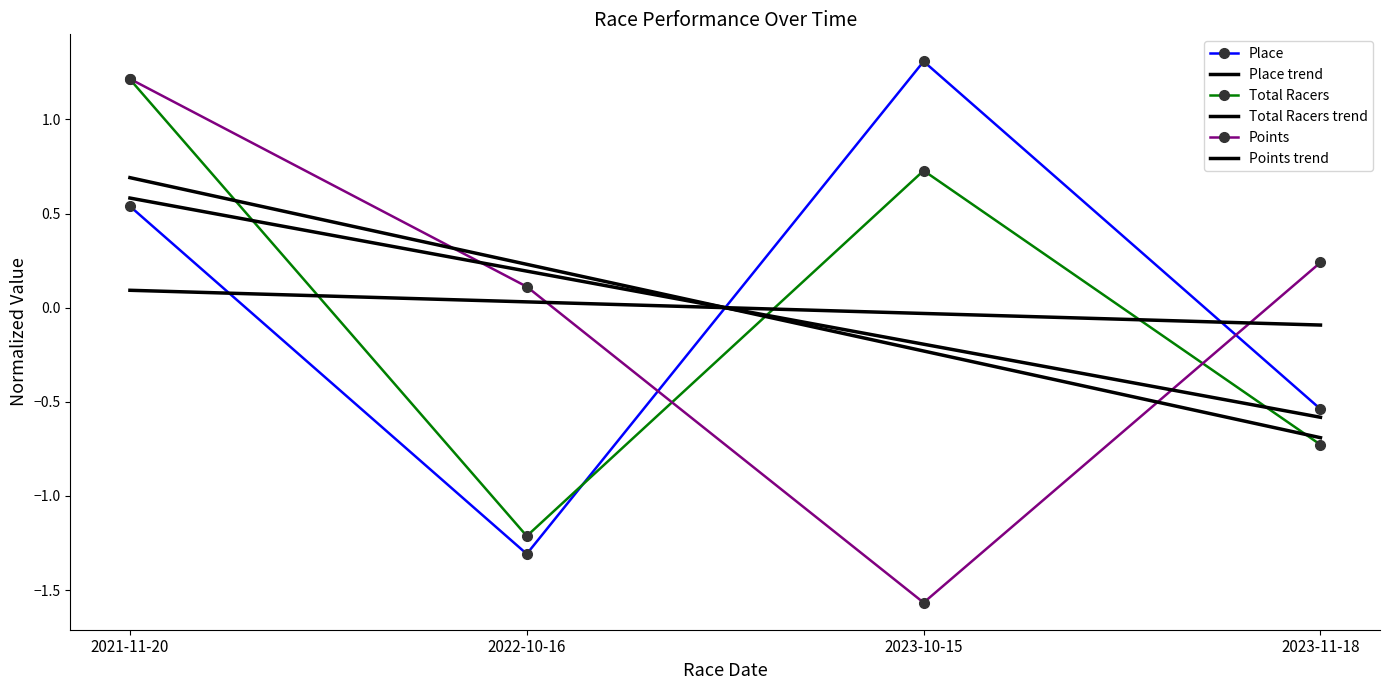

How many times do Points trend and Place cross each other?

1